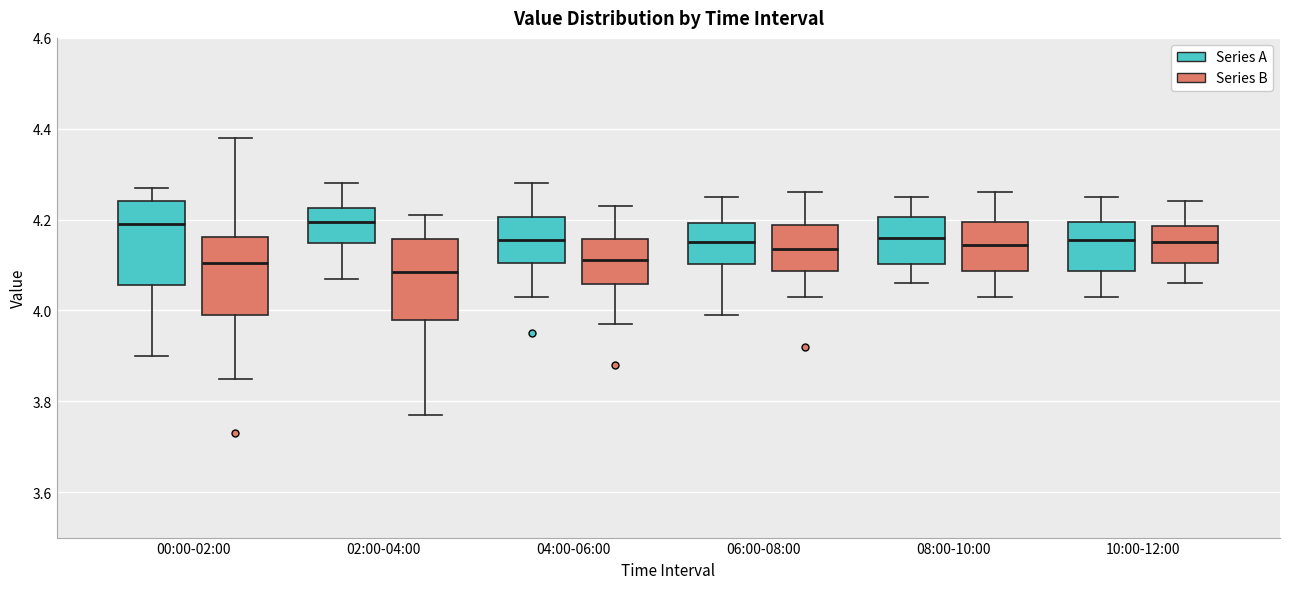

Reading left to right, transcribe this box plot: for each box, give where its median line is, the range the box spans, and where its two whiskers end, as read against the y-axis. The values are not printed on the chart, so give them approximately, as read against the axis.

00:00-02:00 (Series A): median 4.20, box 4.06 to 4.24, whiskers 3.90 to 4.28
00:00-02:00 (Series B): median 4.10, box 4.00 to 4.16, whiskers 3.86 to 4.38
02:00-04:00 (Series A): median 4.20, box 4.14 to 4.22, whiskers 4.08 to 4.28
02:00-04:00 (Series B): median 4.08, box 3.98 to 4.16, whiskers 3.78 to 4.22
04:00-06:00 (Series A): median 4.16, box 4.10 to 4.20, whiskers 4.04 to 4.28
04:00-06:00 (Series B): median 4.12, box 4.06 to 4.16, whiskers 3.98 to 4.24
06:00-08:00 (Series A): median 4.16, box 4.10 to 4.20, whiskers 4.00 to 4.26
06:00-08:00 (Series B): median 4.14, box 4.08 to 4.18, whiskers 4.04 to 4.26
08:00-10:00 (Series A): median 4.16, box 4.10 to 4.20, whiskers 4.06 to 4.26
08:00-10:00 (Series B): median 4.14, box 4.08 to 4.20, whiskers 4.04 to 4.26
10:00-12:00 (Series A): median 4.16, box 4.08 to 4.20, whiskers 4.04 to 4.26
10:00-12:00 (Series B): median 4.16, box 4.10 to 4.18, whiskers 4.06 to 4.24